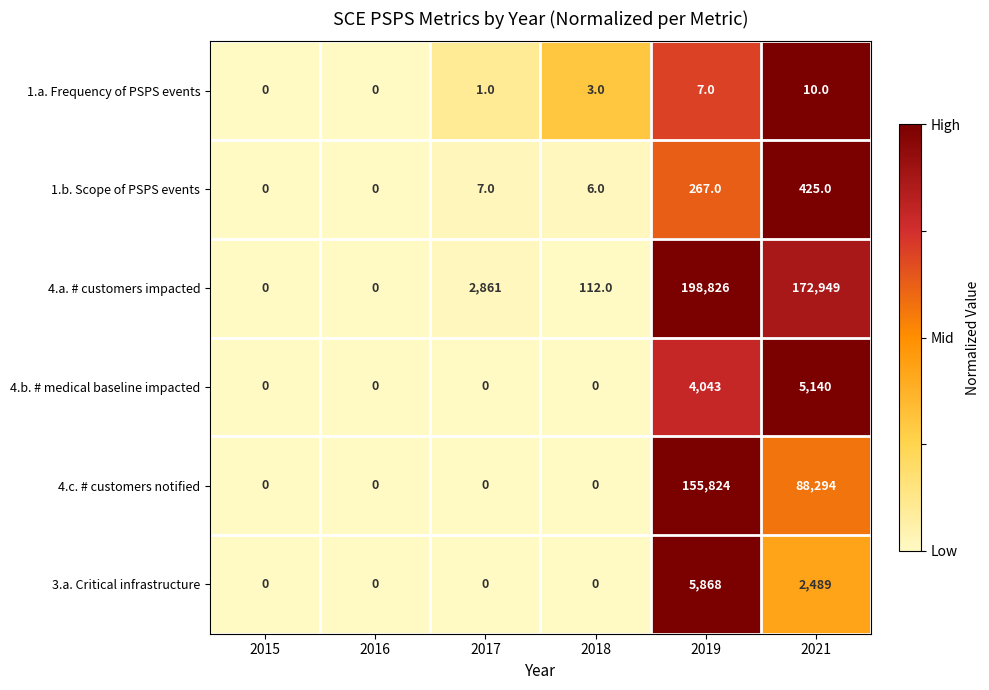

Is it true that 4.a. # customers impacted equals -95620 at 2015?

False